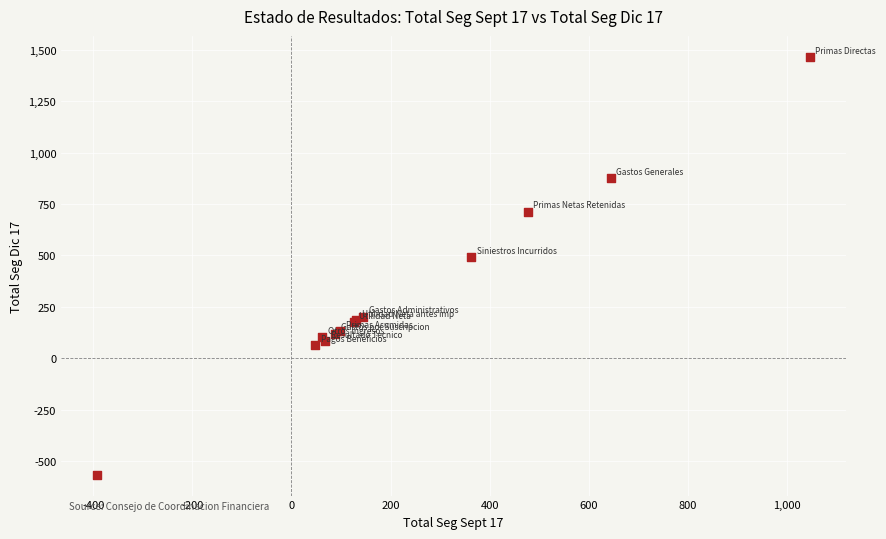

What Y value in the scatter plot is closest to 449?

490.6